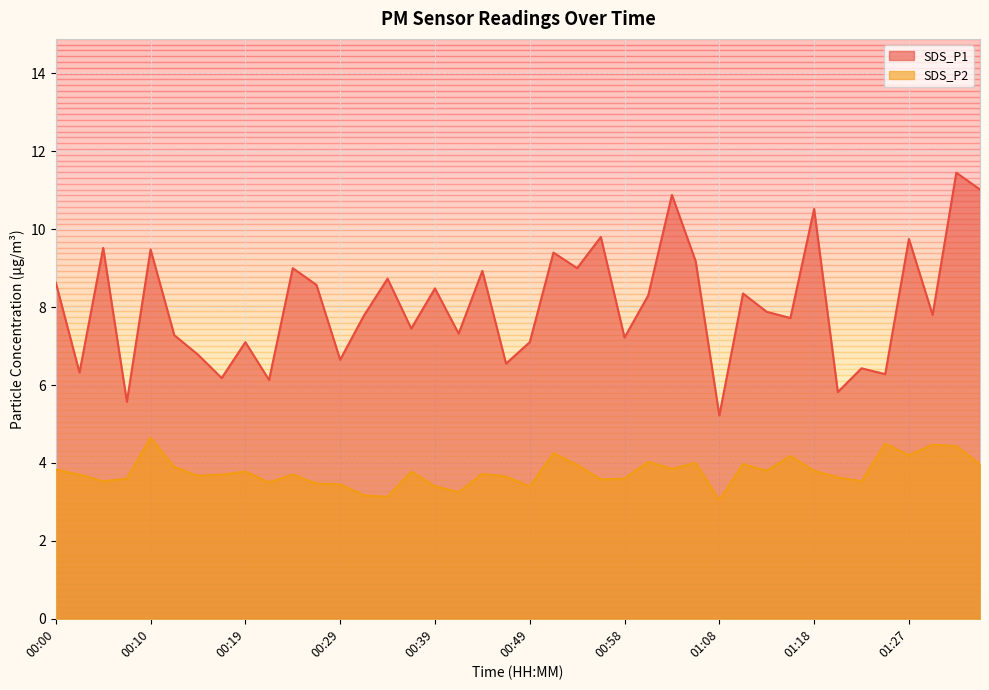

Between 00:29 and 01:15, which series saw the biggest shift?

SDS_P1